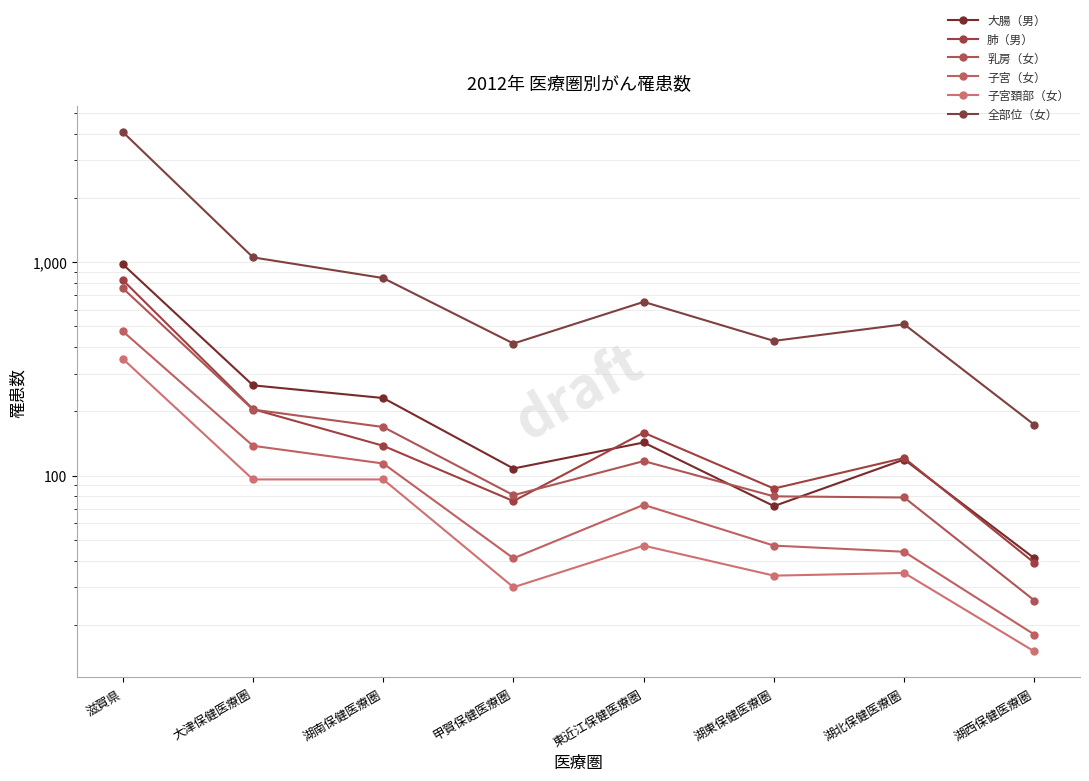

Reading right to left, list all the values displayed in this chart.

大腸（男）: 41	119	72	143	108	231	265	979
肺（男）: 39	121	87	159	76	138	205	825
乳房（女）: 26	79	80	117	81	169	204	756
子宮（女）: 18	44	47	73	41	114	138	475
子宮頚部（女）: 15	35	34	47	30	96	96	353
全部位（女）: 173	512	428	652	416	843	1054	4078